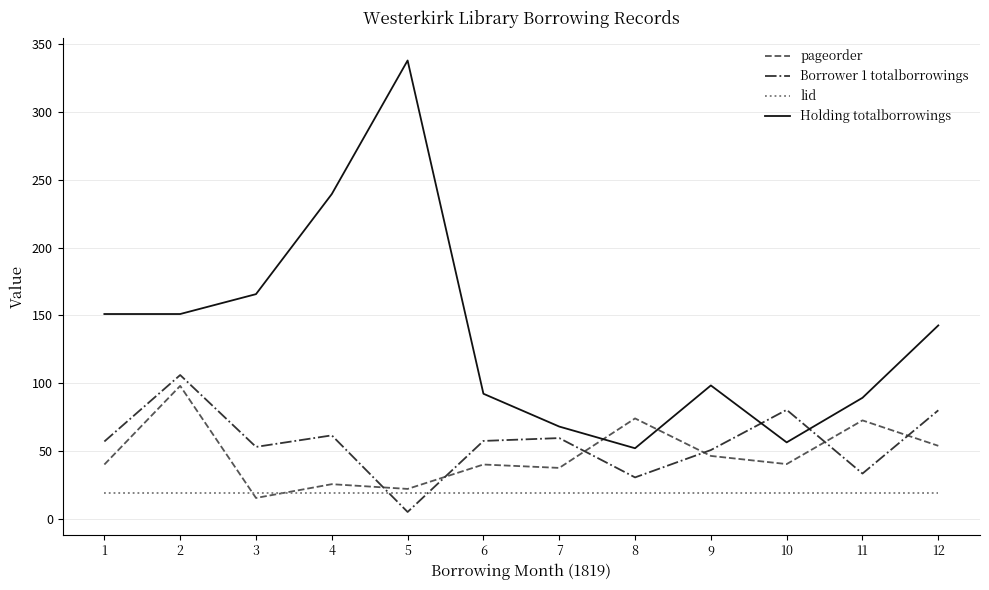

What is the total value across all series at 4?

345.5